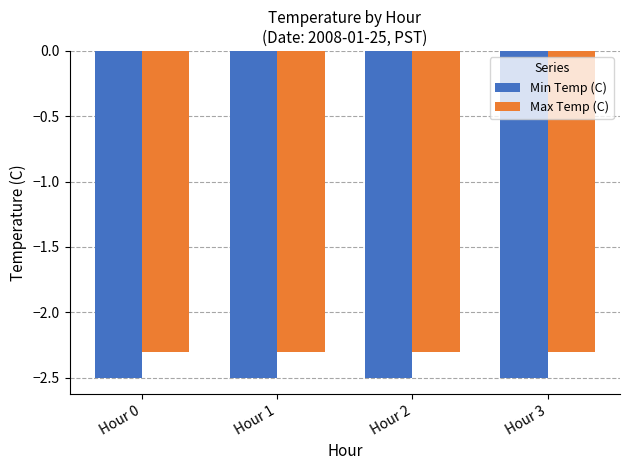

How many bars are there in each group?

2